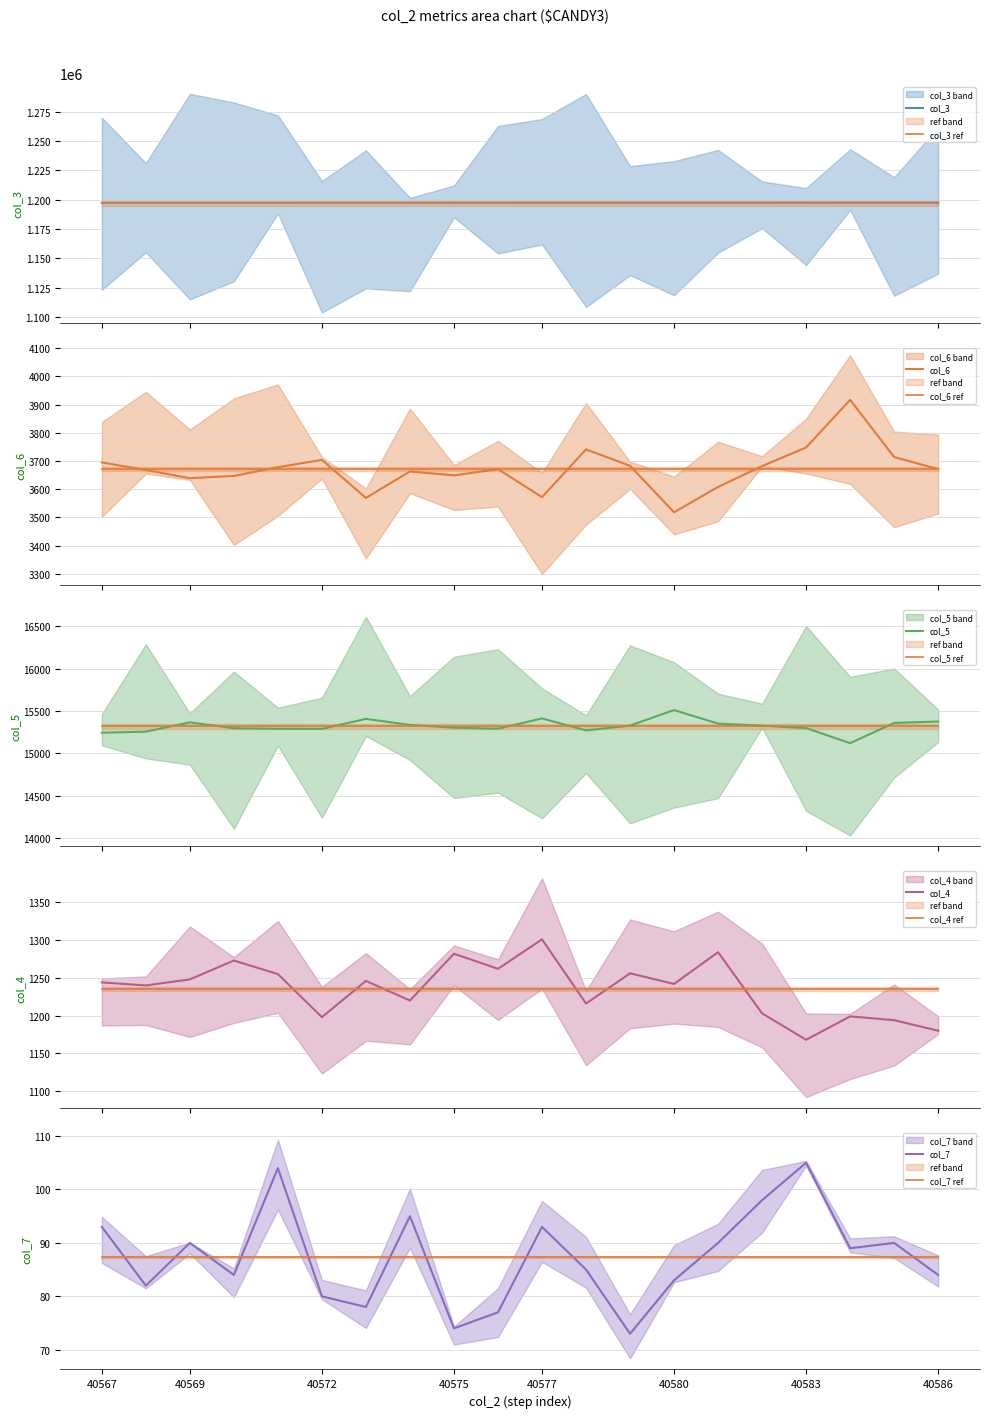

True or false: col_5 and col_6 intersect in this chart.

False